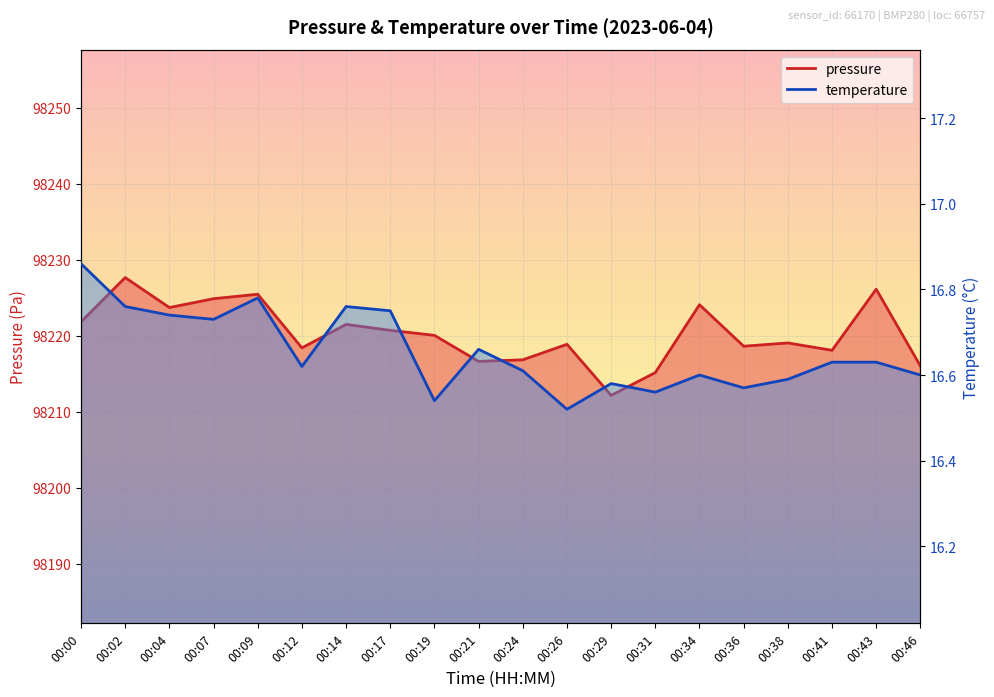

Which series has the largest total across all categories?

pressure